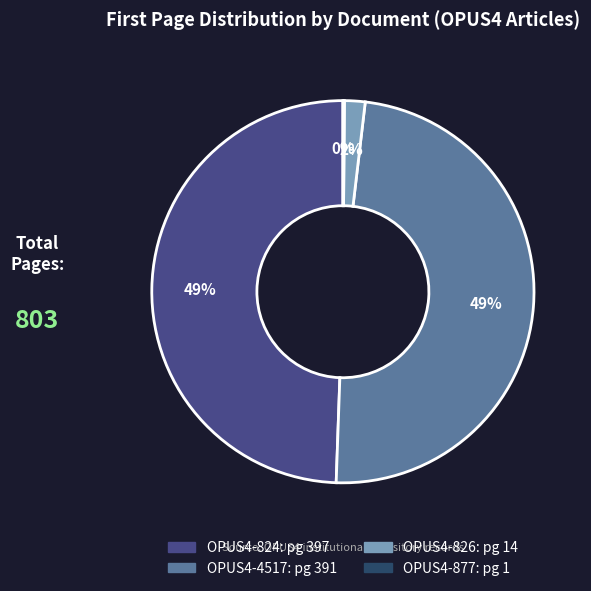

Approximately how many times larger is the value at OPUS4-824 compared to OPUS4-4517?

1.0